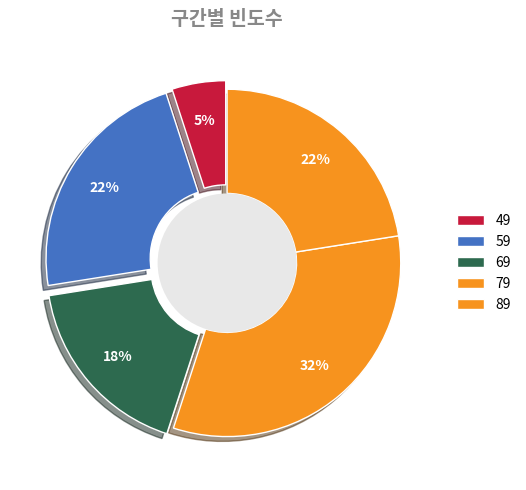

True or false: 89 accounts for 32% of the total.

False